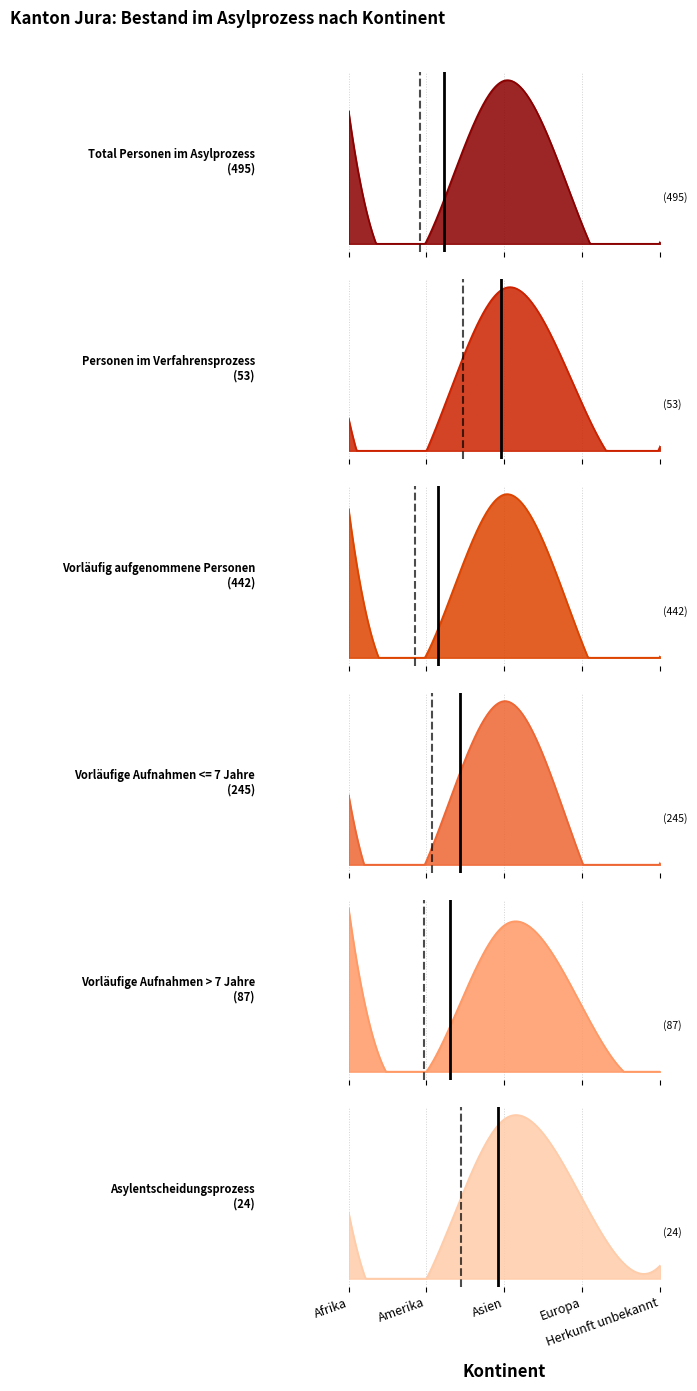

True or false: Asylentscheidungsprozess and Total Personen im Asylprozess cross at least once.

False